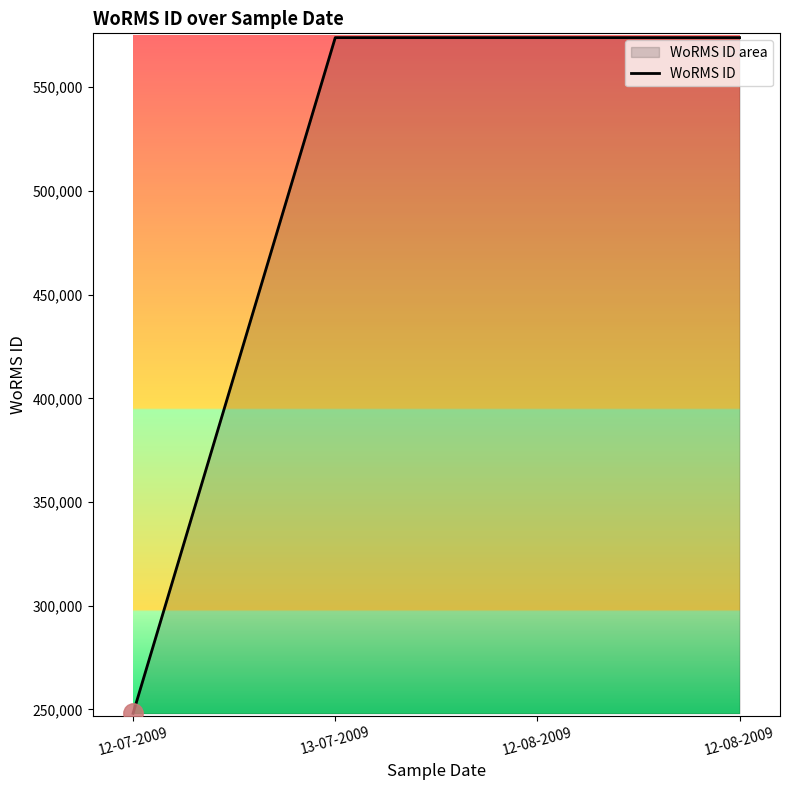

Reading right to left, what are all the values shown in this chart?

573932	573932	573932	248148